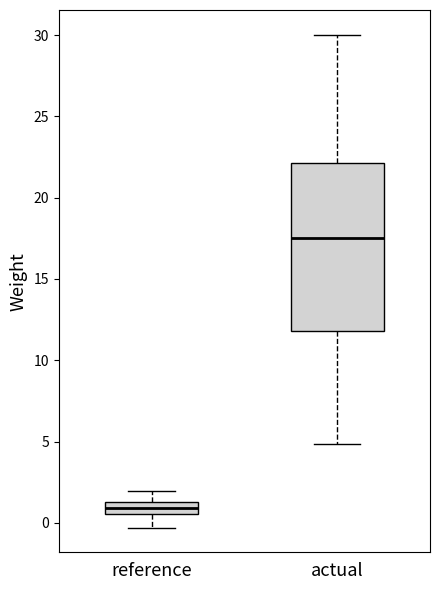

Comparing the boxes themselves (not the whiskers), which one is the tallest?

actual